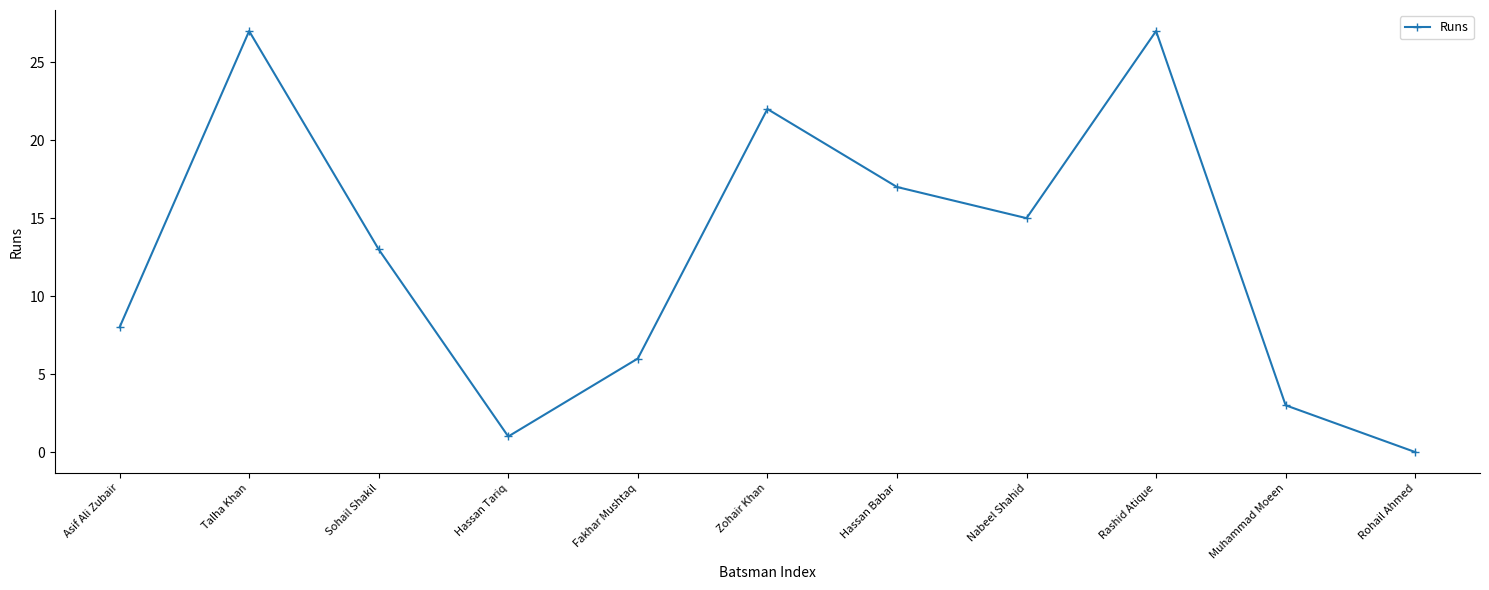

Reading left to right, list all the values displayed in this chart.

Asif Ali Zubair=8	Talha Khan=27	Sohail Shakil=13	Hassan Tariq=1	Fakhar Mushtaq=6	Zohair Khan=22	Hassan Babar=17	Nabeel Shahid=15	Rashid Atique=27	Muhammad Moeen=3	Rohail Ahmed=0